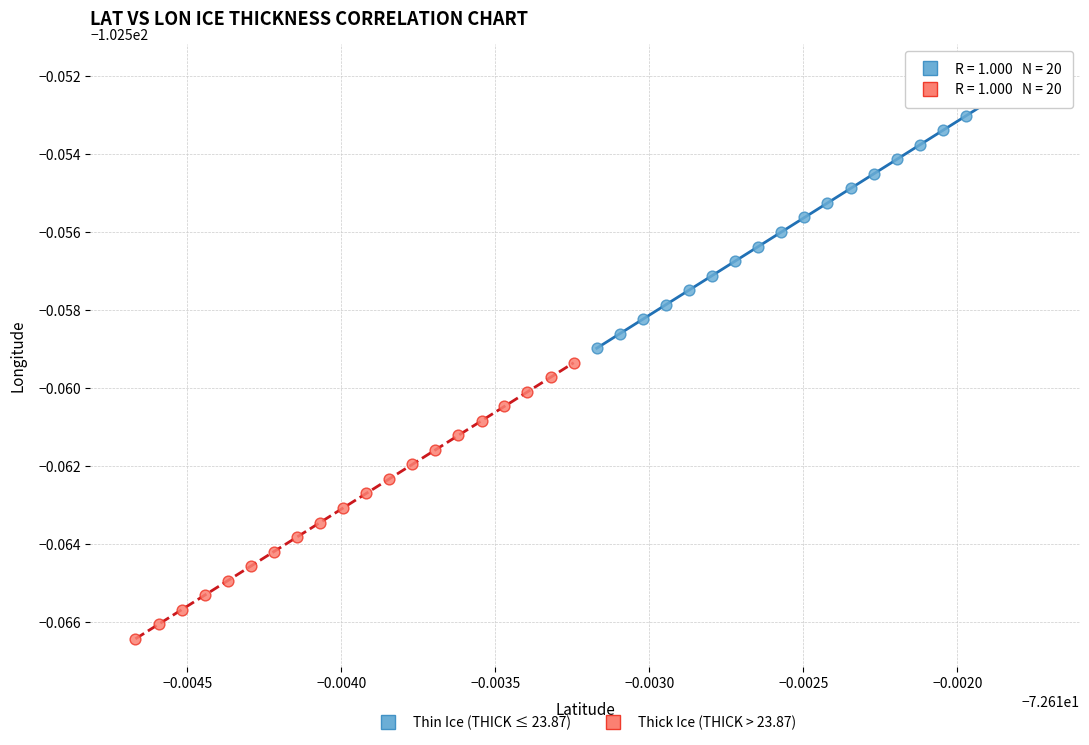

Which series contains the highest Y value?

Thin Ice (THICK ≤ 23.87)